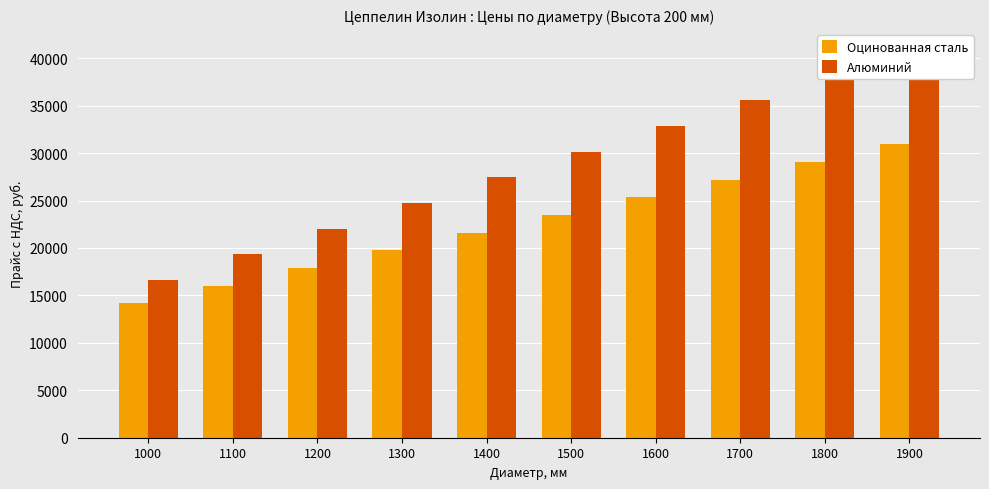

What are all the series names shown in the legend?

Оцинованная сталь, Алюминий